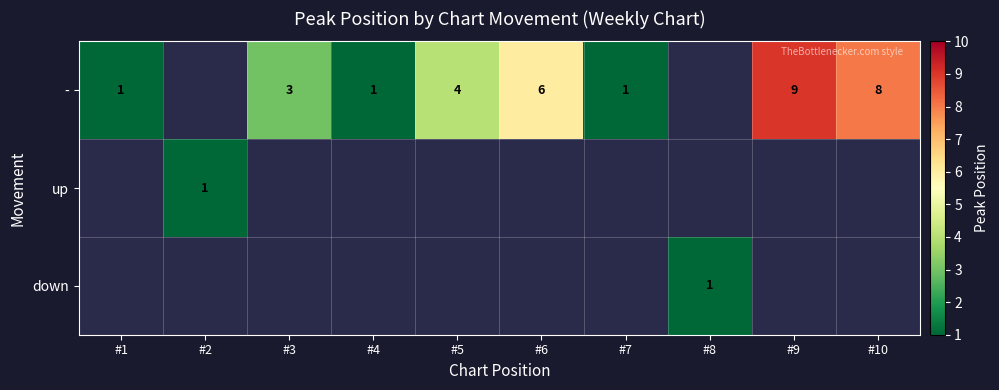

What is the sum of the - values at #3 and #4?

4